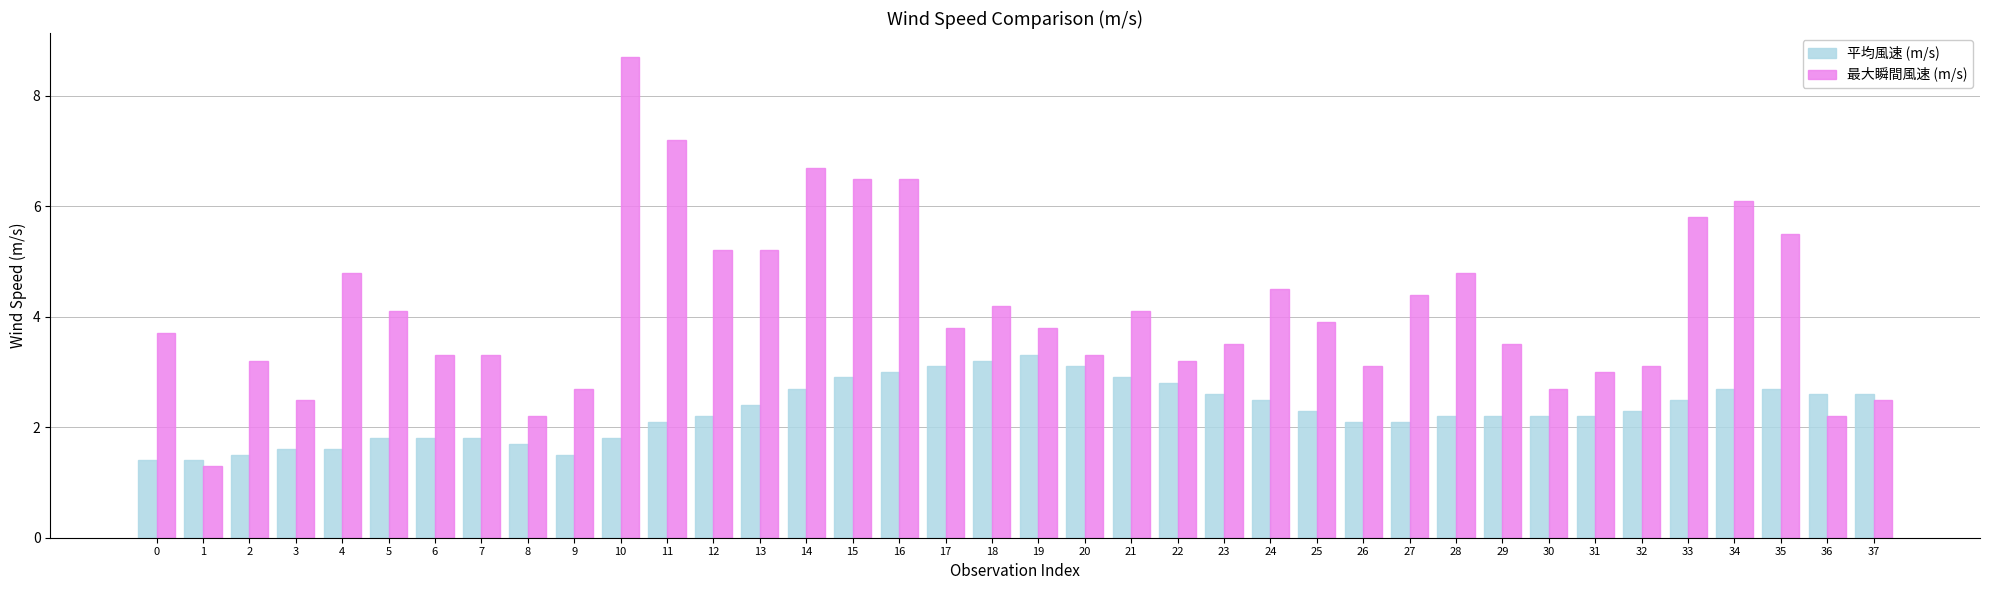

Where does the 平均風速 (m/s) series first go above 2?

11